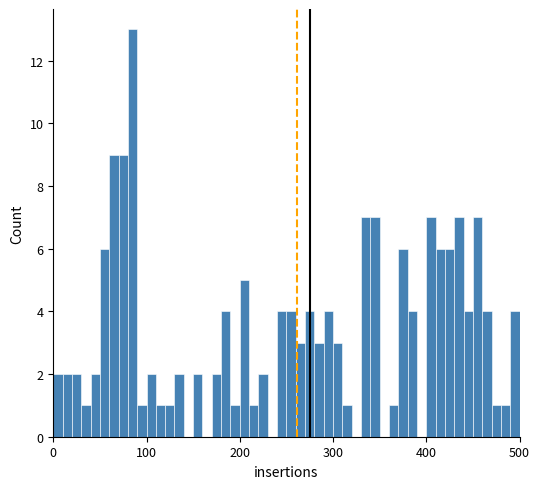

Around what value on the x-axis is the tallest bar? Give the approximate position of its centre, as read against the axis.

90